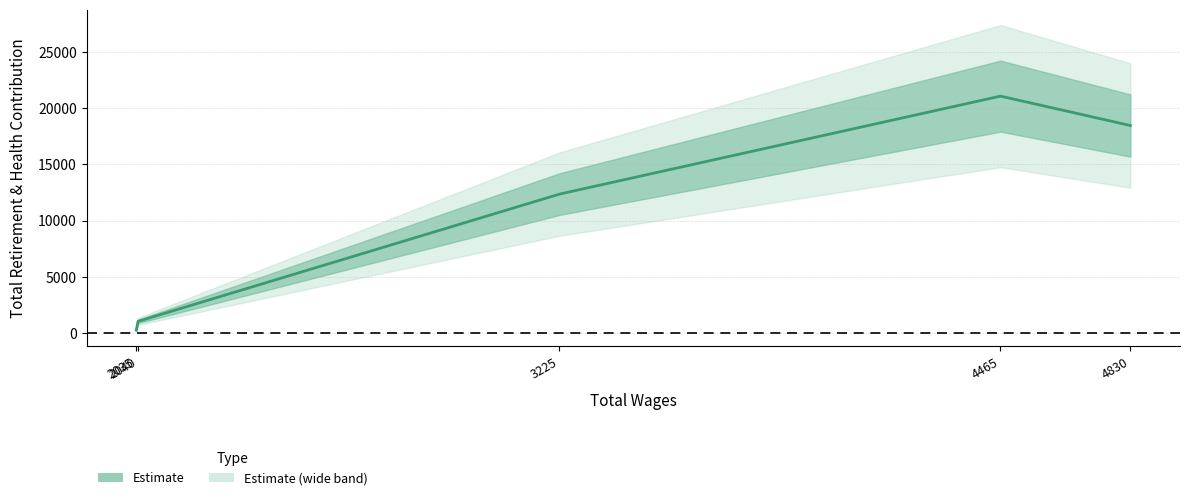

True or false: the data shows 1473 at 2040.

False